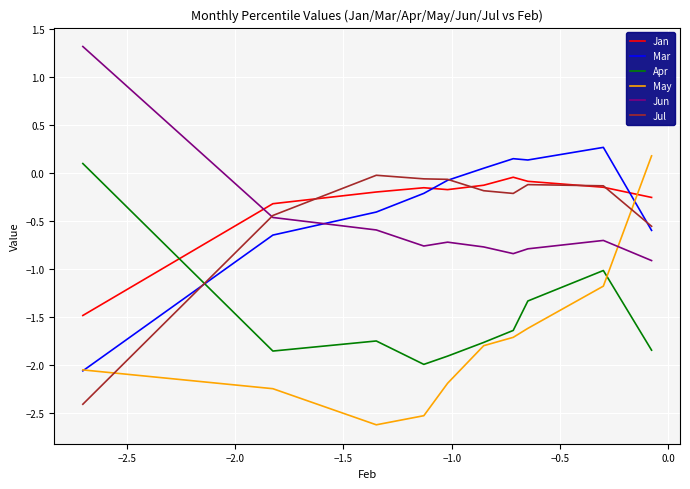

What is the minimum value for Apr?

-2.0